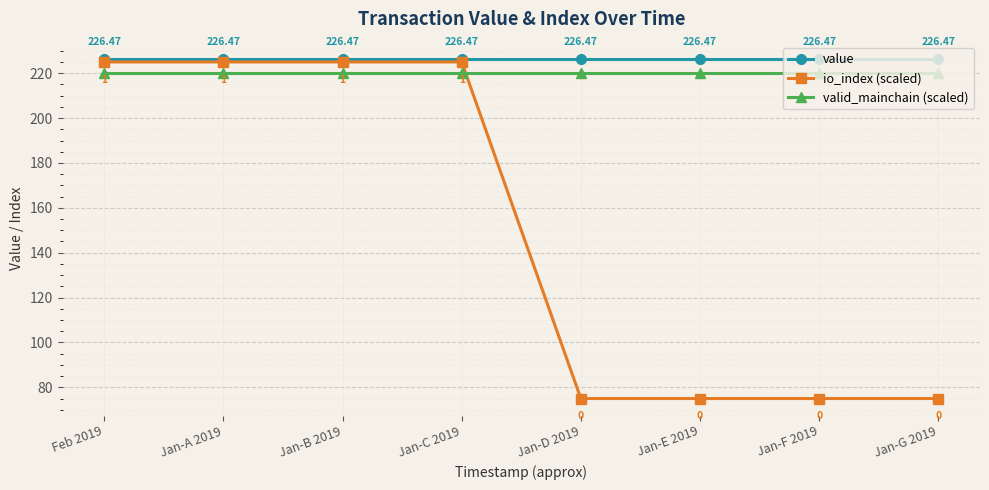

Between which two adjacent categories do valid_mainchain (scaled) and io_index (scaled) first intersect?

Jan-C 2019 and Jan-D 2019